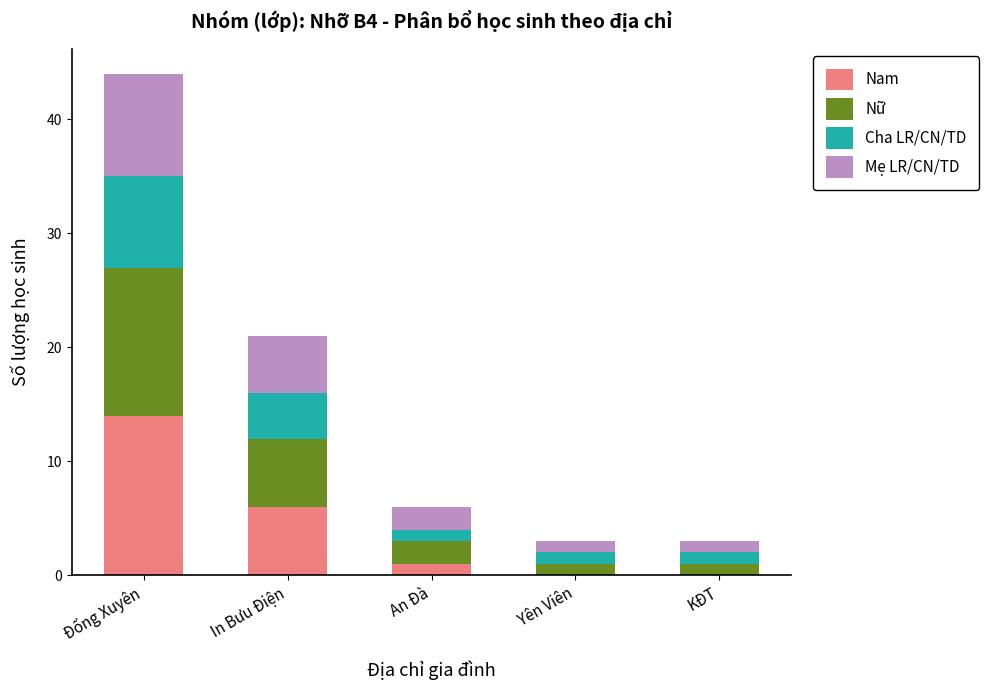

At which label does Nam reach its peak?

Đổng Xuyên